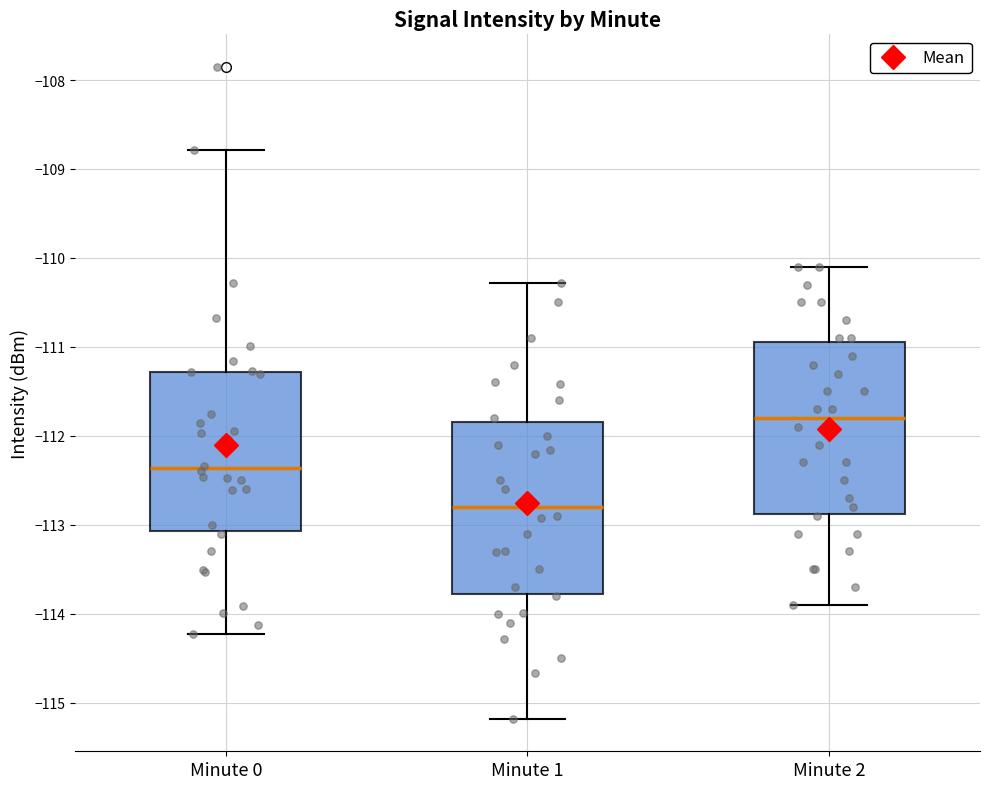

Reading left to right, transcribe this box plot: for each box, give where its median line is, the range the box spans, and where its two whiskers end, as read against the y-axis. The values are not printed on the chart, so give them approximately, as read against the axis.

Minute 0: median -112.4, box -113.1 to -111.3, whiskers -114.2 to -108.8
Minute 1: median -112.8, box -113.8 to -111.8, whiskers -115.2 to -110.3
Minute 2: median -111.8, box -112.9 to -110.9, whiskers -113.9 to -110.1